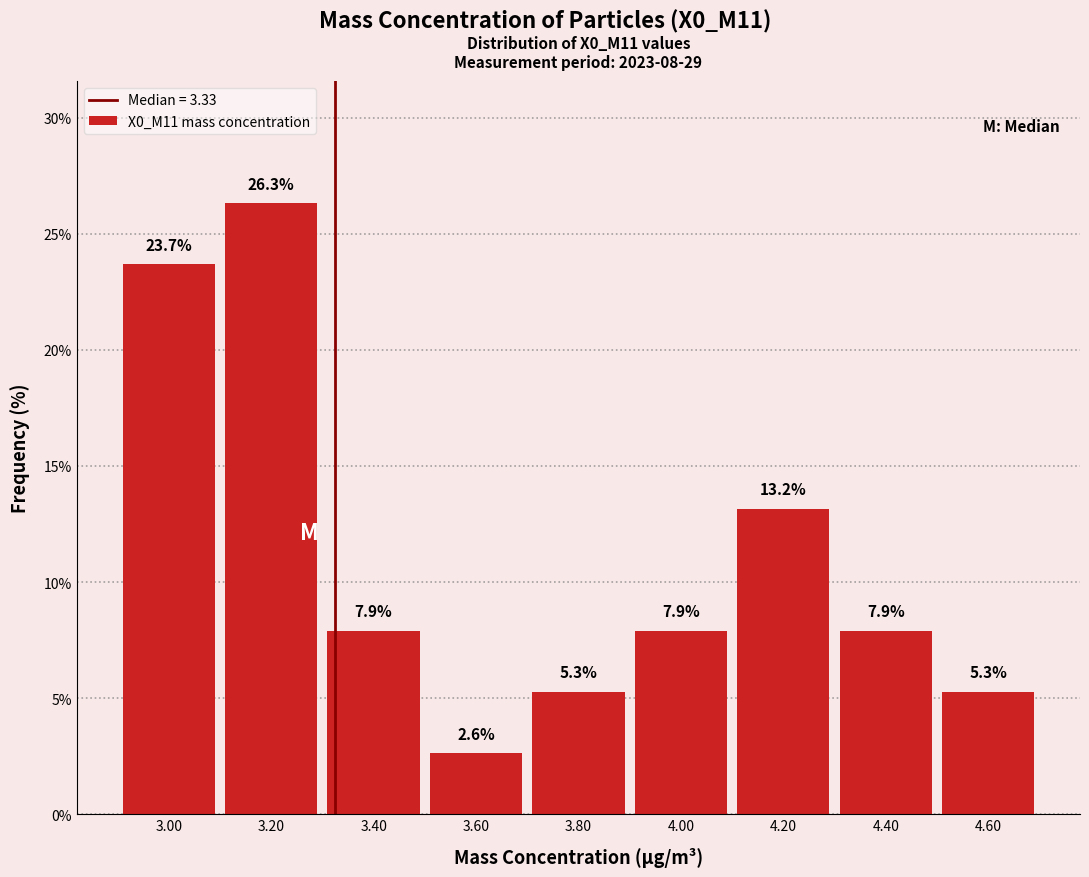

What is the height of the bar covering 4.3 to 4.5 on the x-axis?

7.9